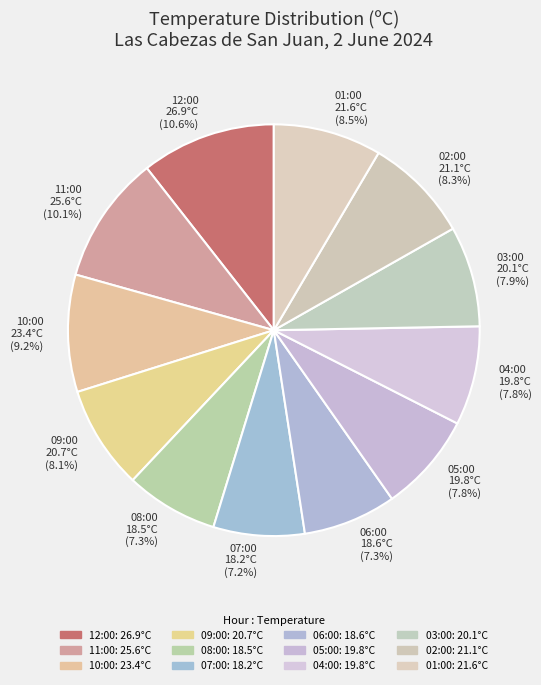

Does 05:00 account for over 50% of the chart?

No